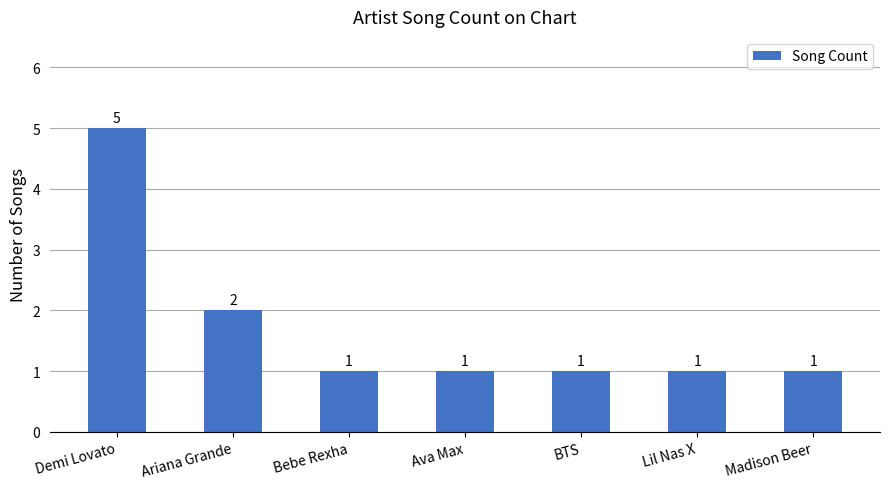

What is the value of the 1st bar from the left?

5